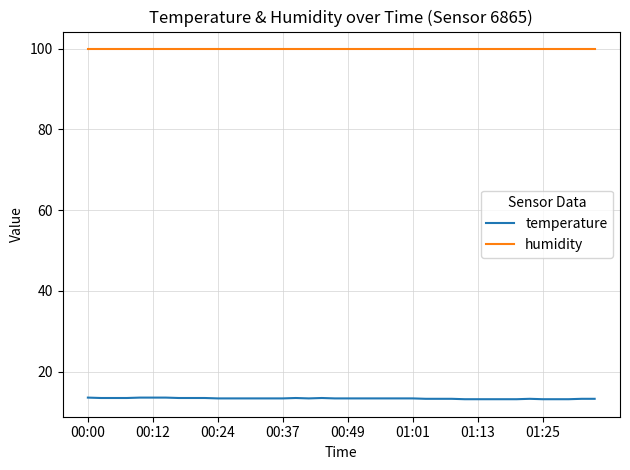

Rank the series by their maximum value, from highest to lowest.

humidity, temperature